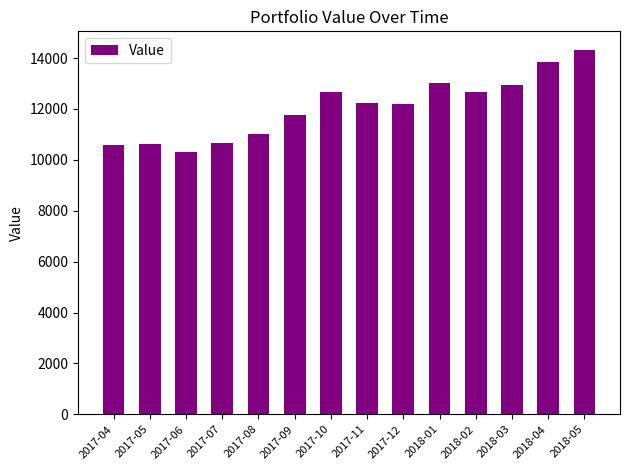

Between 2017-11 and 2017-07, which is larger?

2017-11